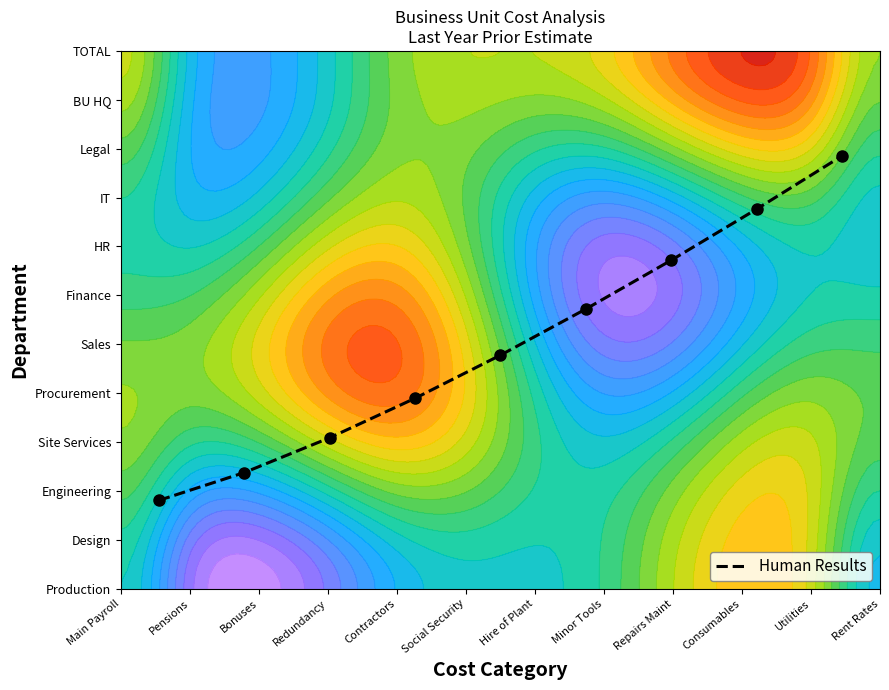

Reading right to left, extract all data points from this chart.

0.8	0.7	0.6	0.5	0.4	0.4	0.3	0.2	0.2